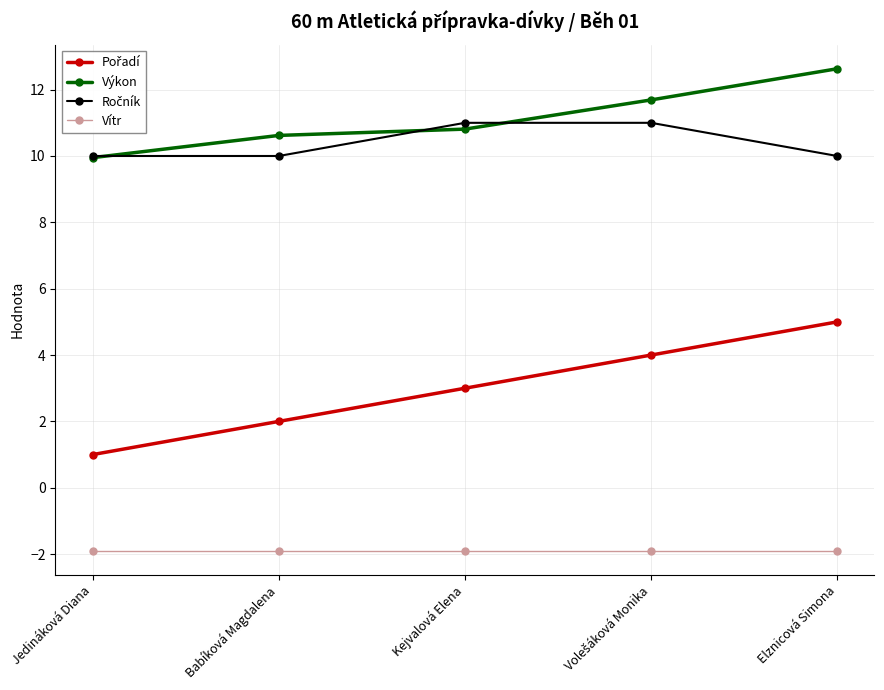

What is the spread (max minus min) of values at Babíková Magdalena?

12.5